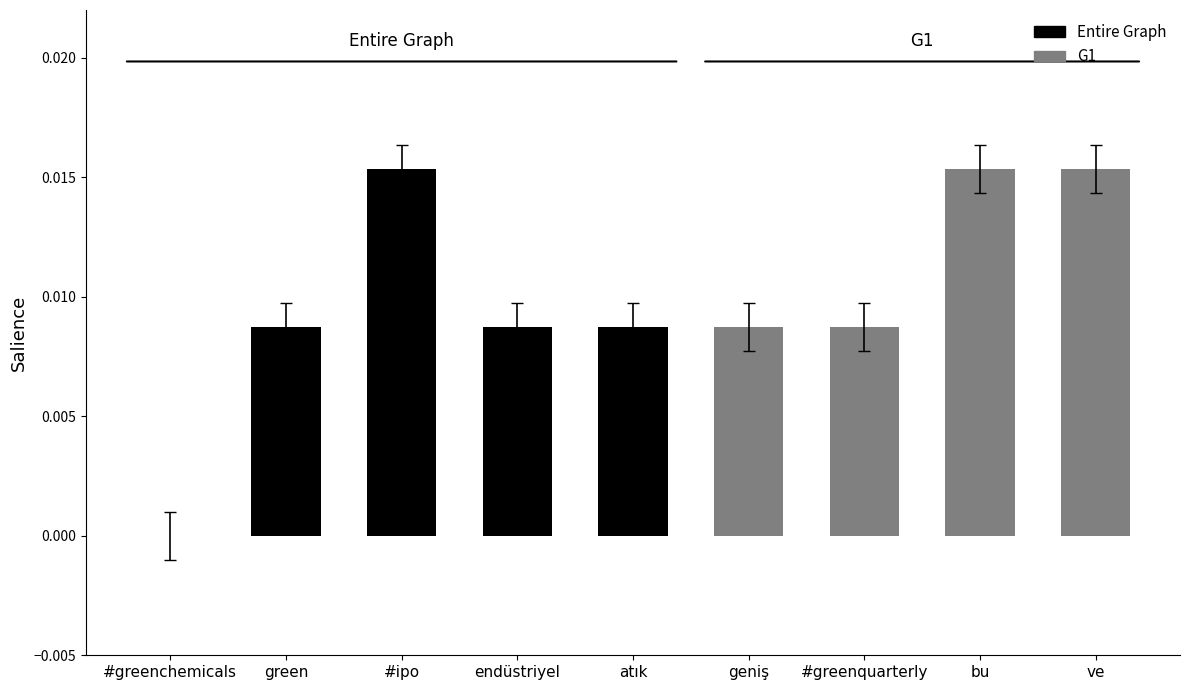

How many values are between 0 and 1?

9